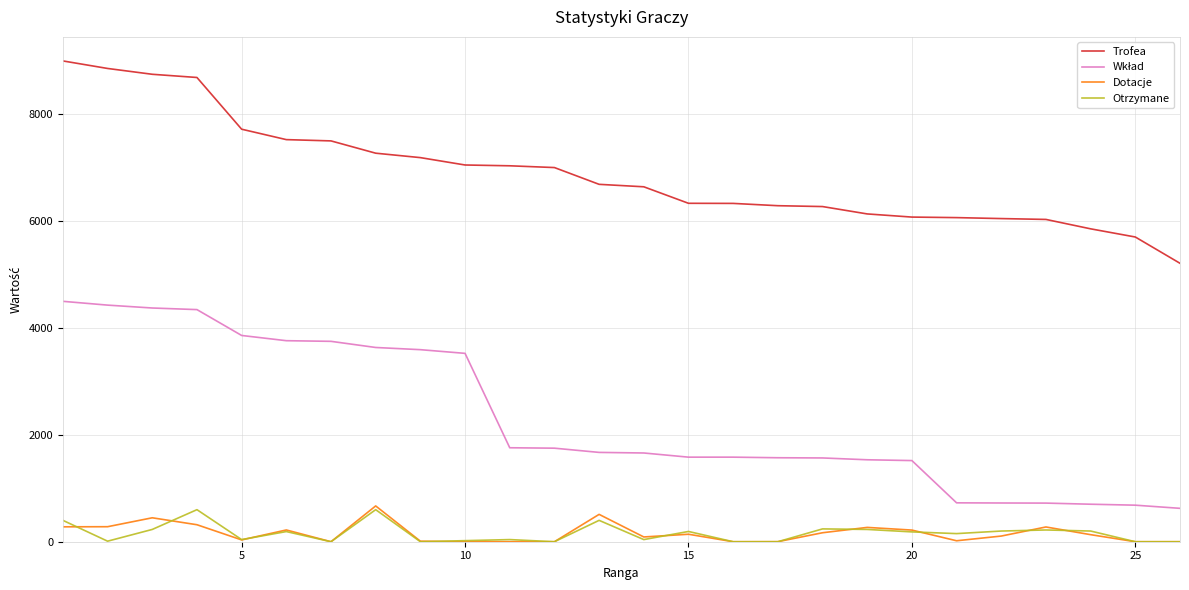

Is this an area chart (filled region under the line)?

No